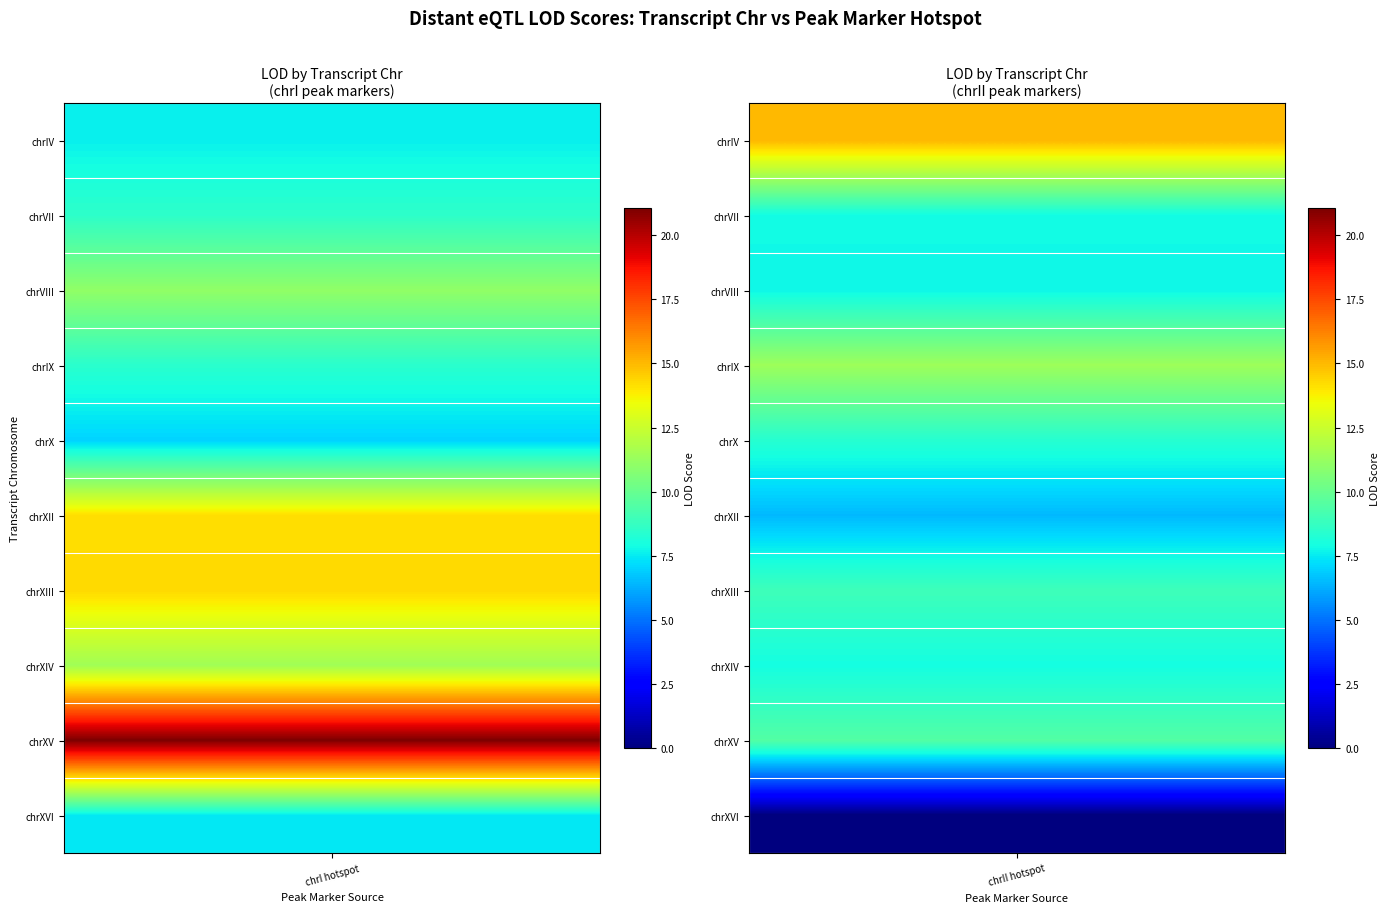

The chrI series shows 8.0 at 19. True or false?

True